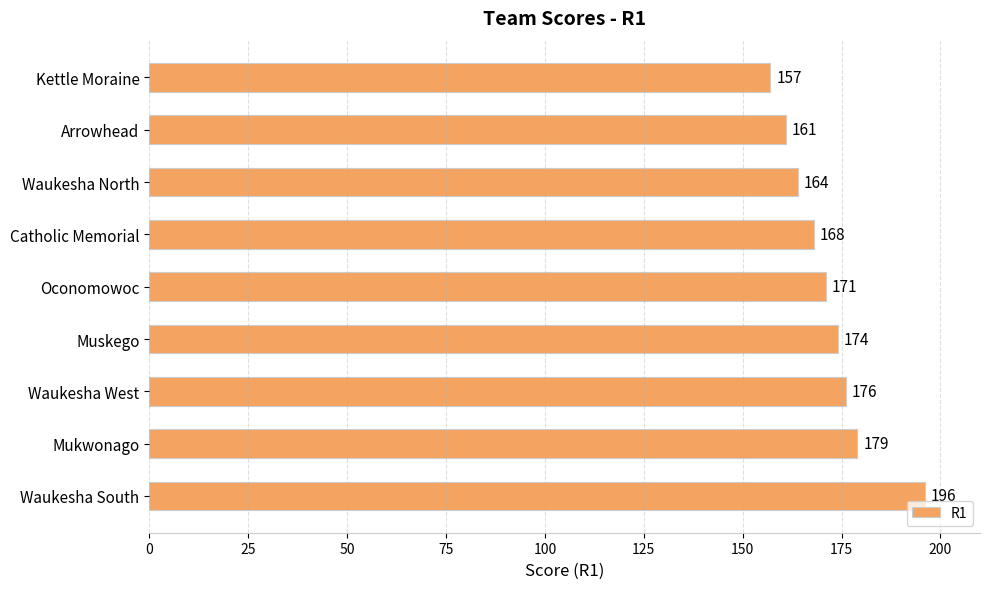

The value at Muskego is 174. True or false?

True